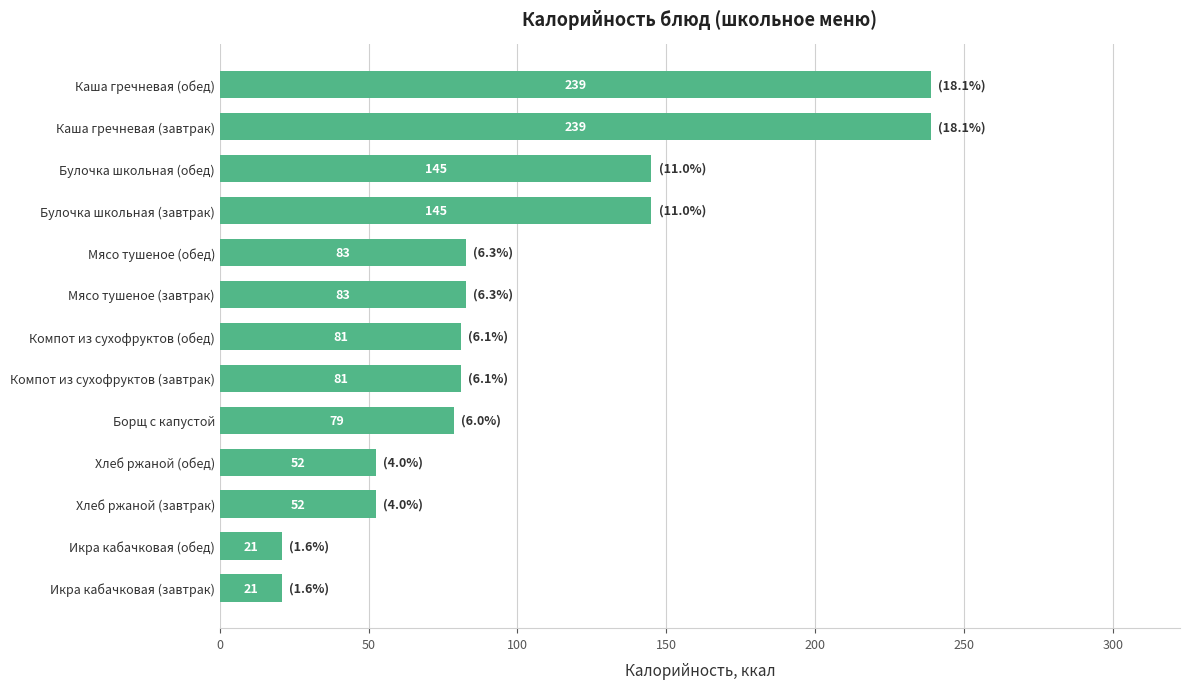

Count the number of categories in the chart.

13